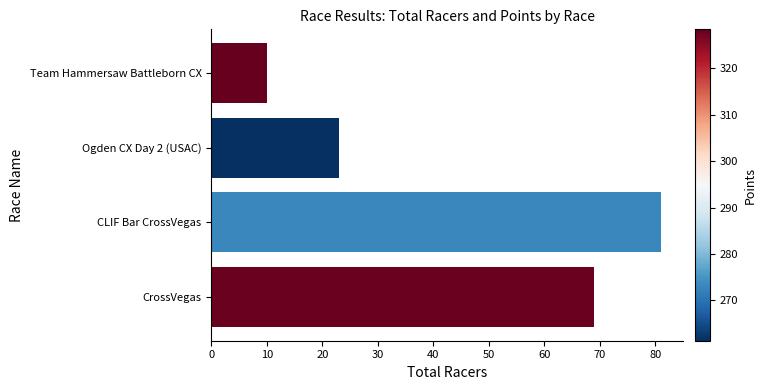

Reading top to bottom, list all the values displayed in this chart.

Team Hammersaw Battleborn CX=10	Ogden CX Day 2 (USAC)=23	CLIF Bar CrossVegas=81	CrossVegas=69